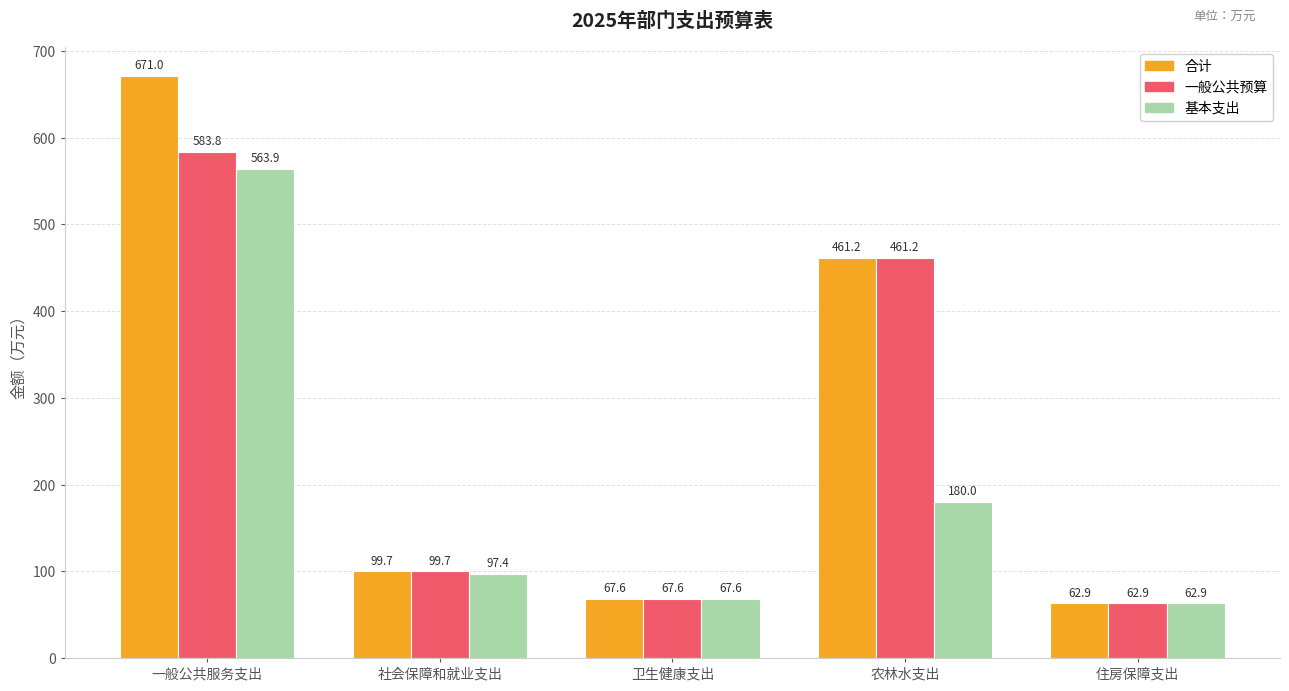

Rank the series at 一般公共服务支出 from lowest to highest value.

基本支出, 一般公共预算, 合计